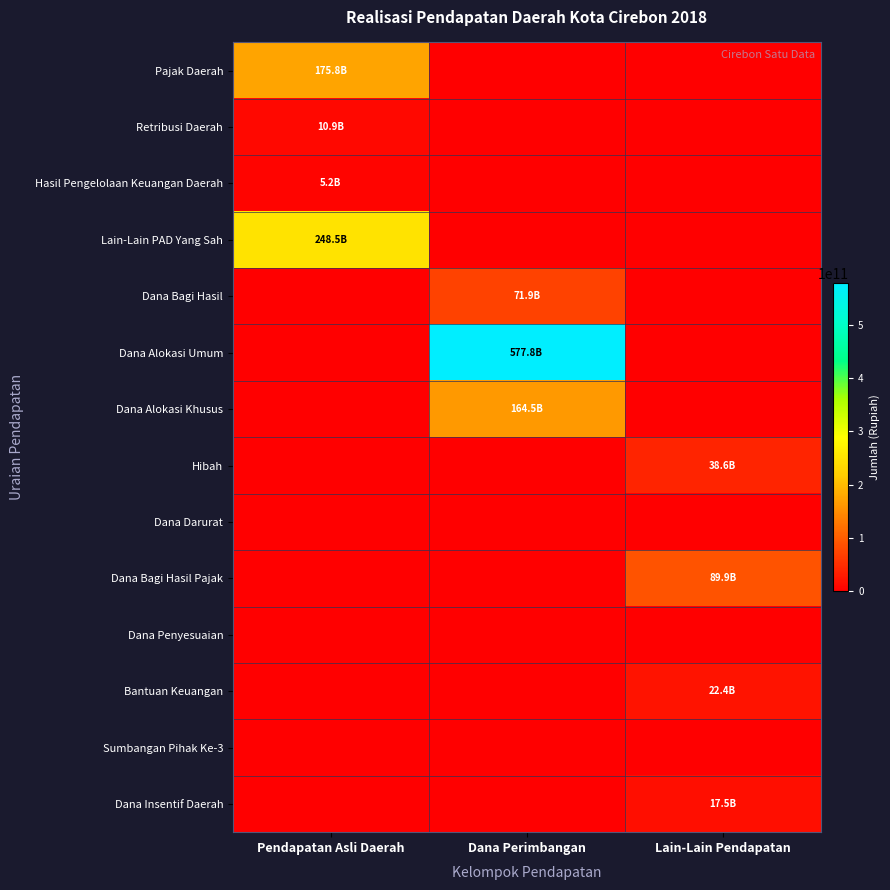

Which category has the lowest value across all series?

Dana Perimbangan